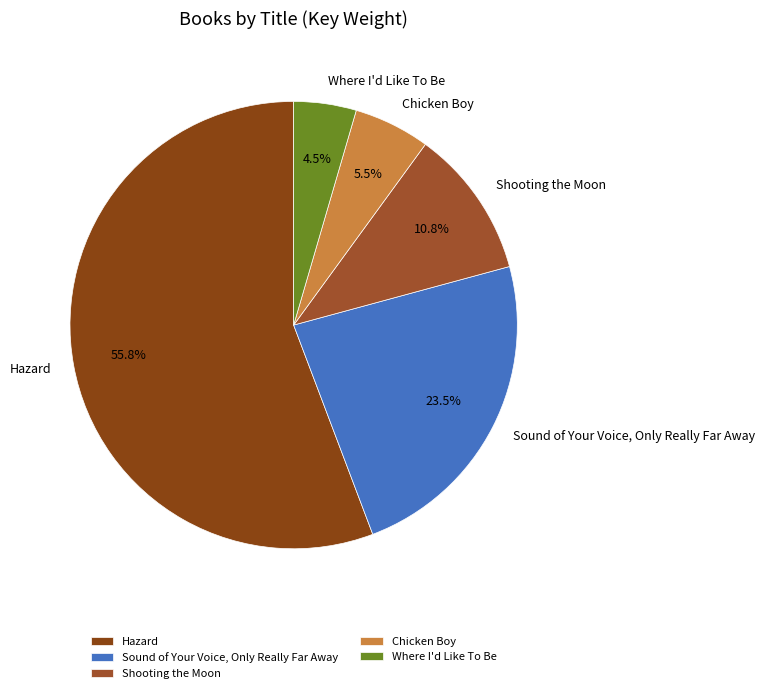

What is the majority slice?

Hazard